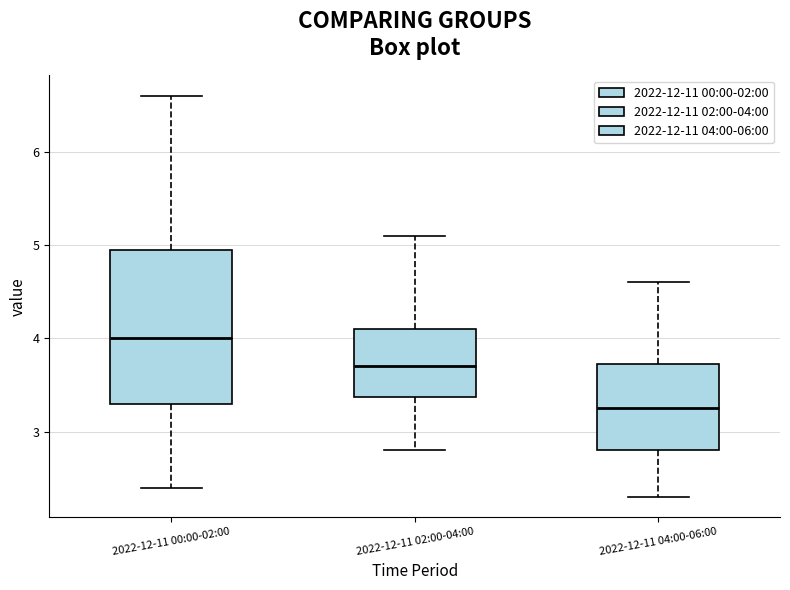

Which box's median line is the highest?

2022-12-11 00:00-02:00